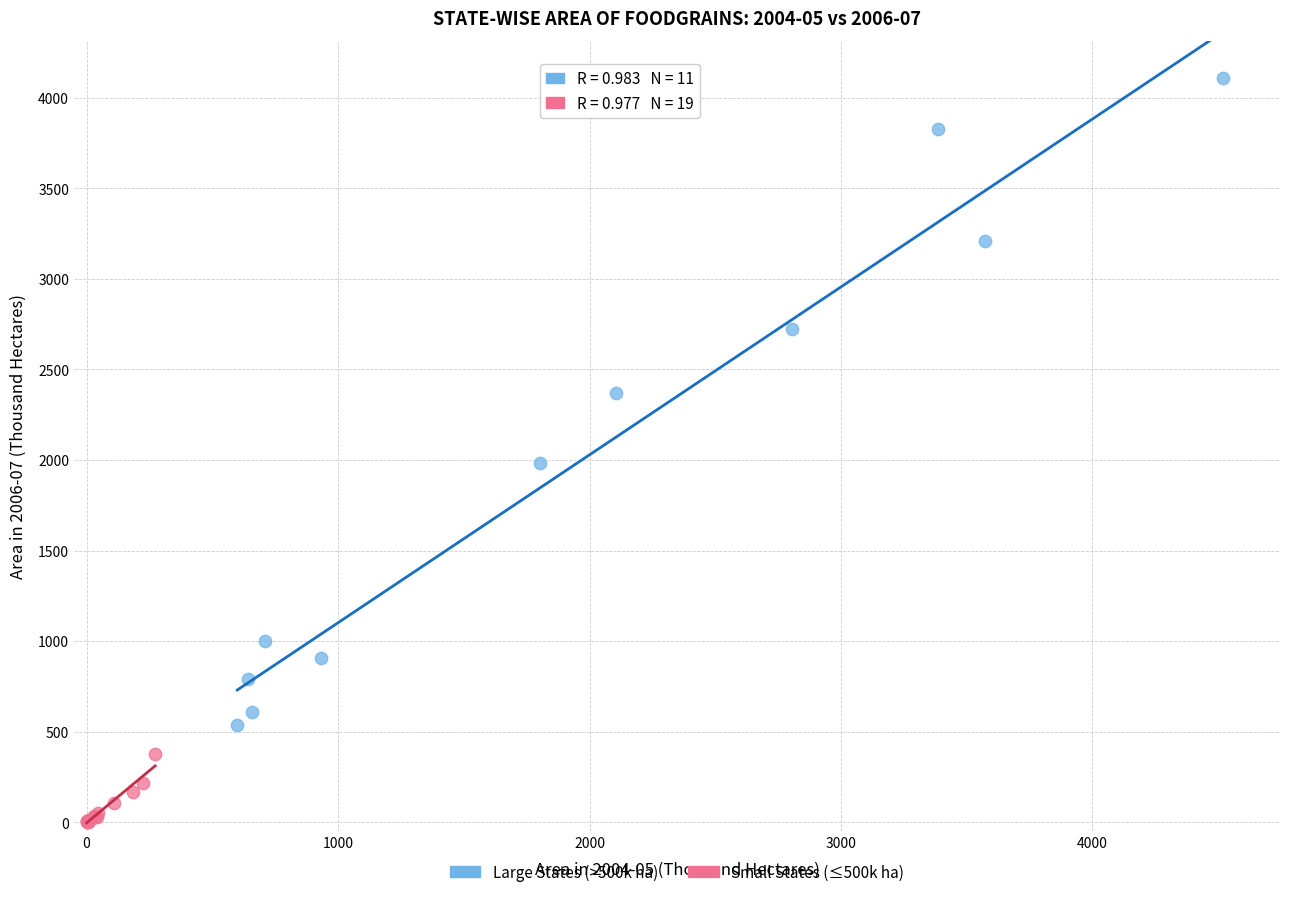

Which series has the largest Y range (max minus min)?

Large States (>500k ha)